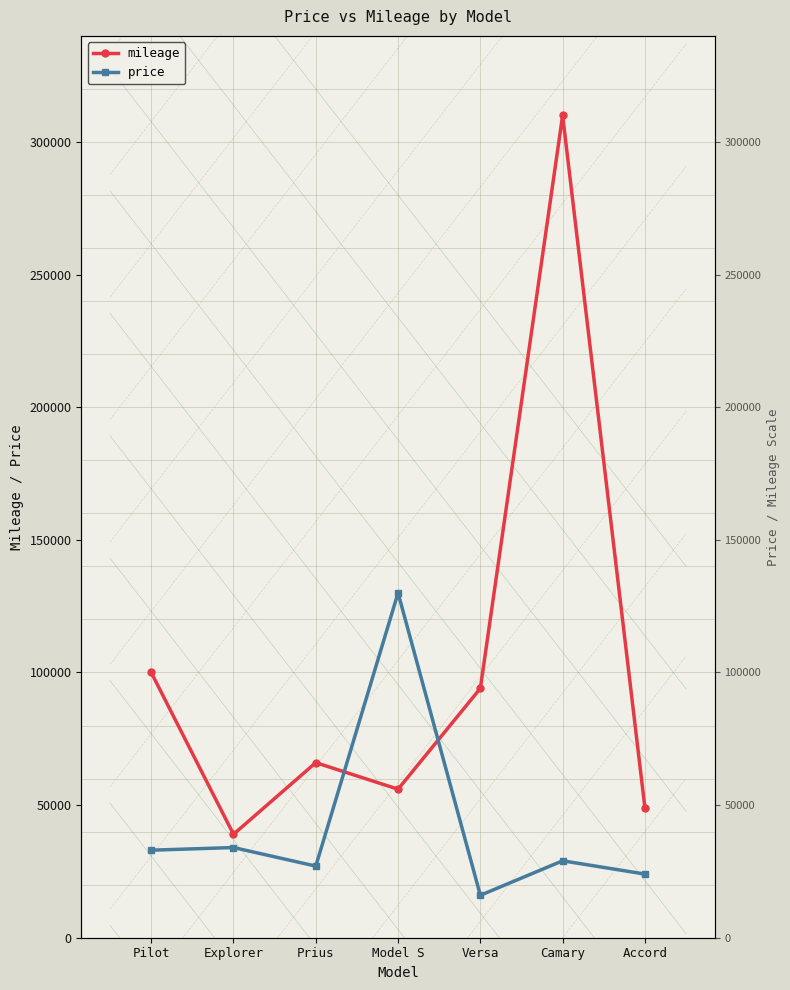

What is the total value across all series at Accord?

73000